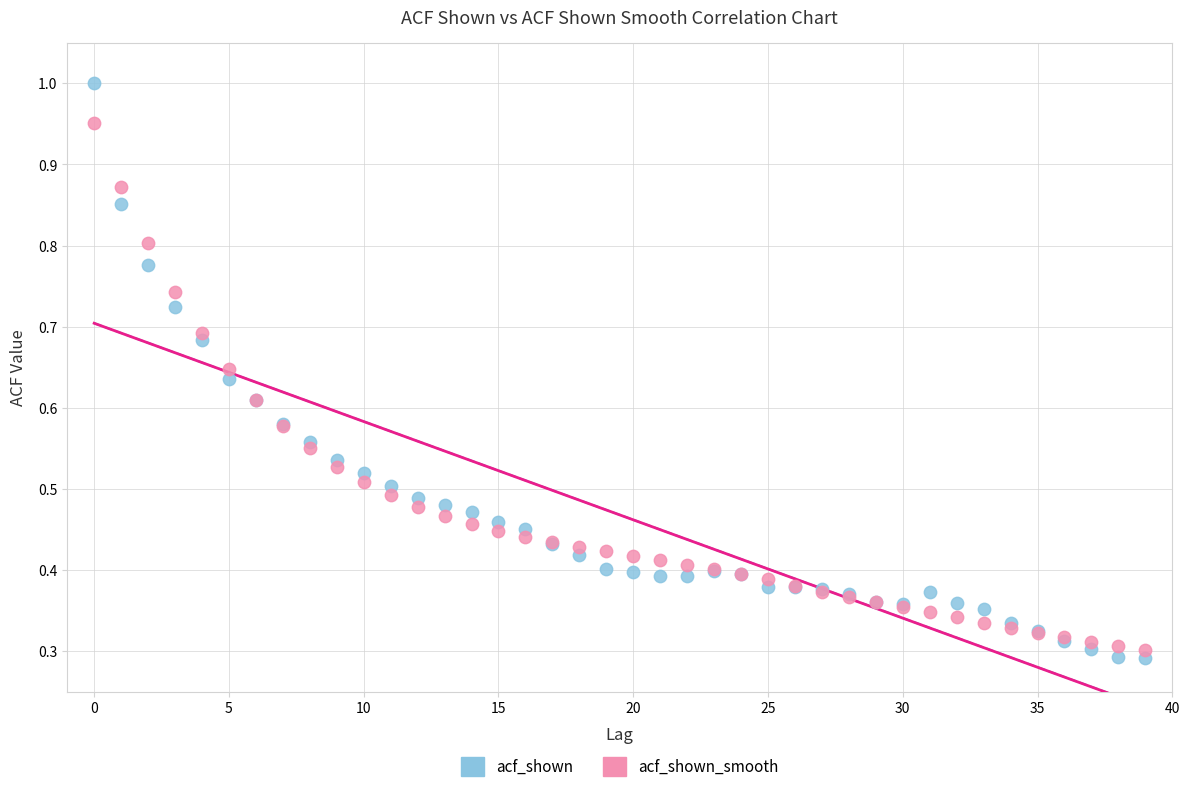

Which series has the widest spread of Y values?

acf_shown